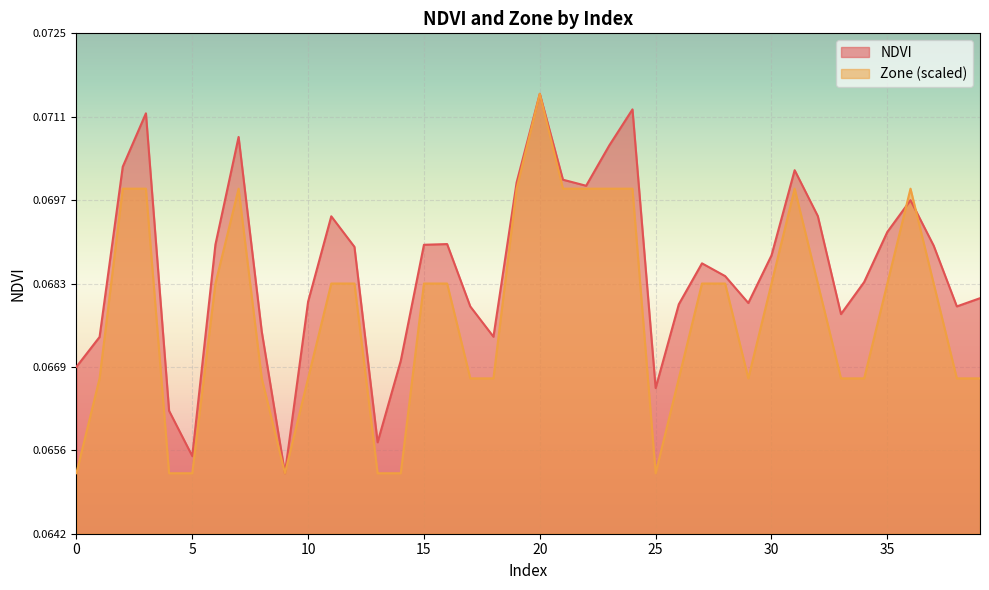

Where is the first local minimum for NDVI?

5